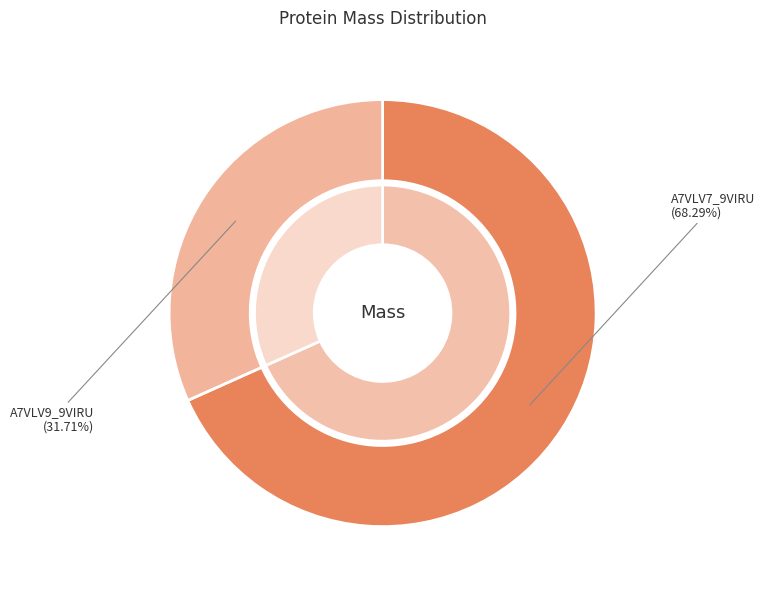

Which slice is the largest?

A7VLV7_9VIRU